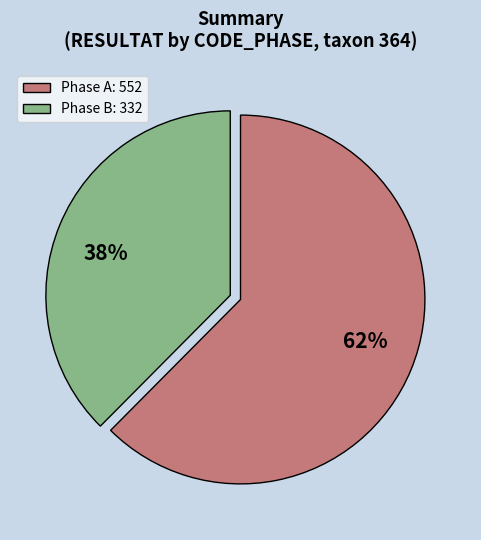

Which category has the biggest portion of the pie?

Phase A: 552